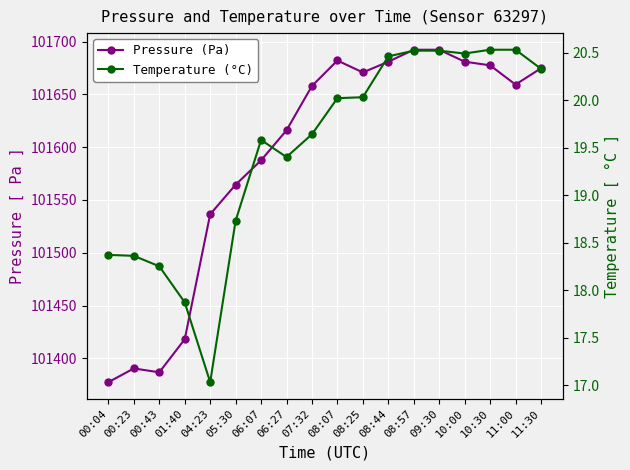

How many data points in Pressure (Pa) are above 101659?

9